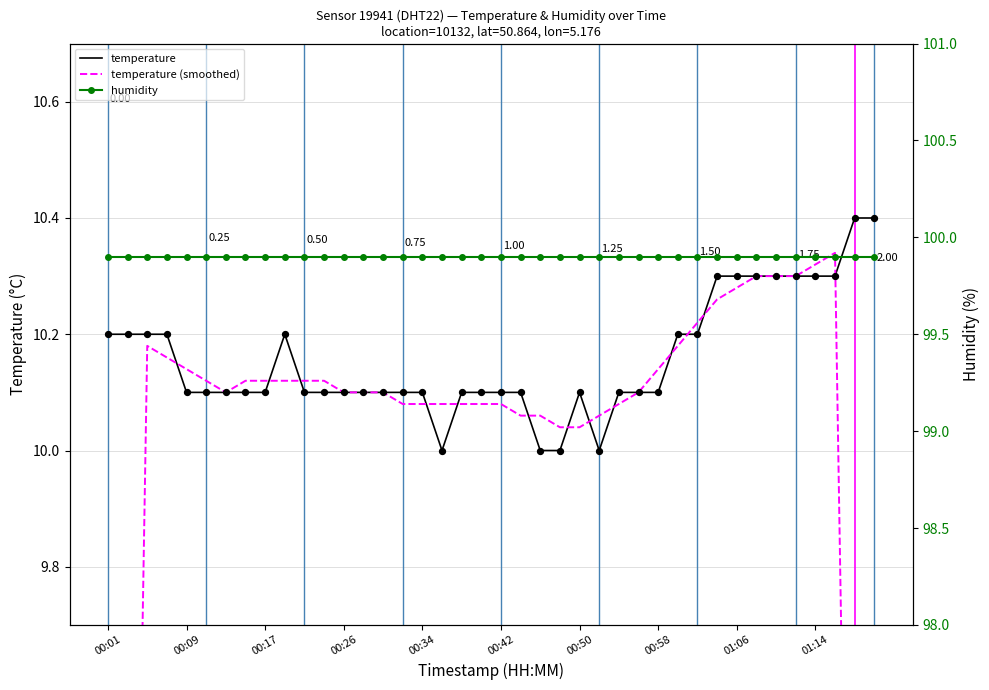

What are all the series names shown in the legend?

temperature, temperature (smoothed), humidity